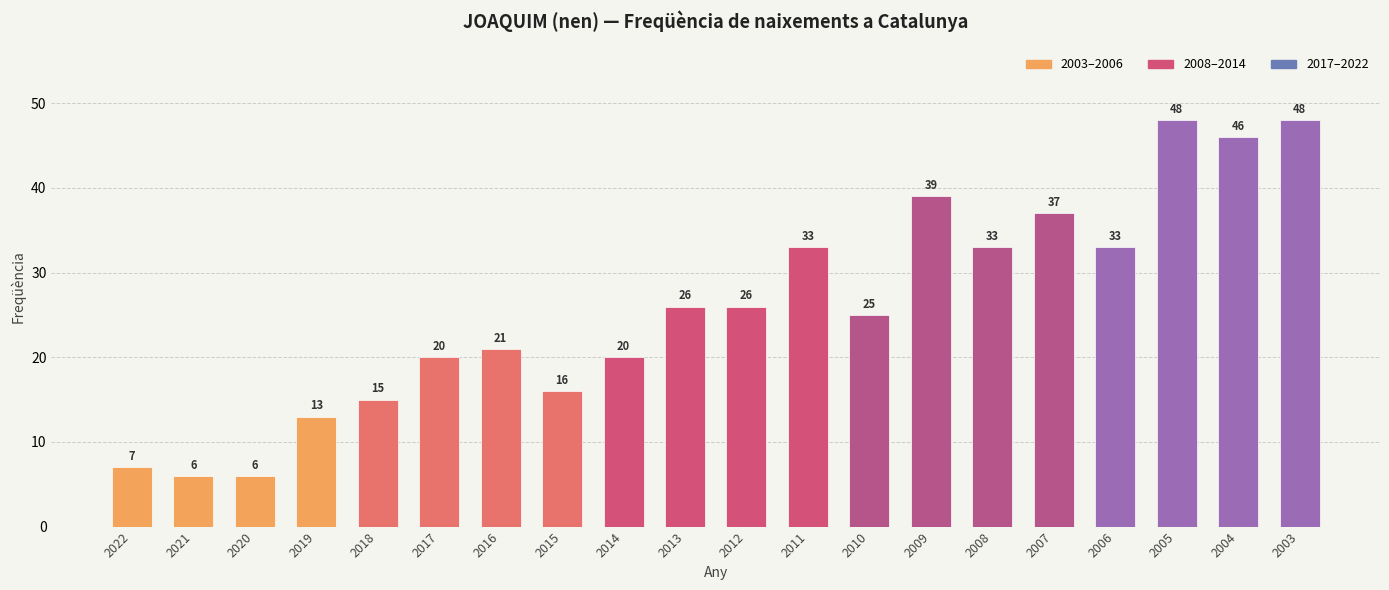

What is the value of the 8th bar from the left?

16